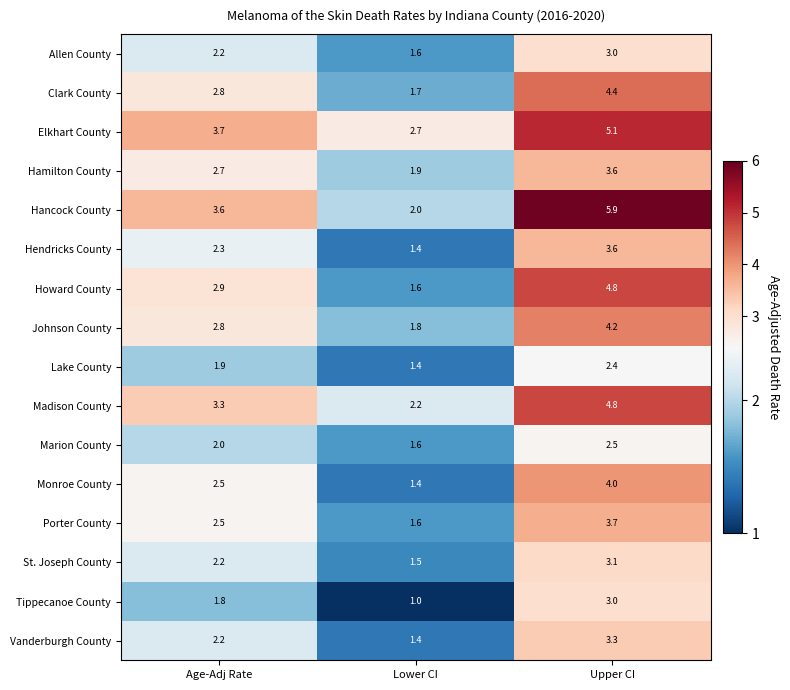

What is the total value across all series at Age-Adj Rate?

41.4